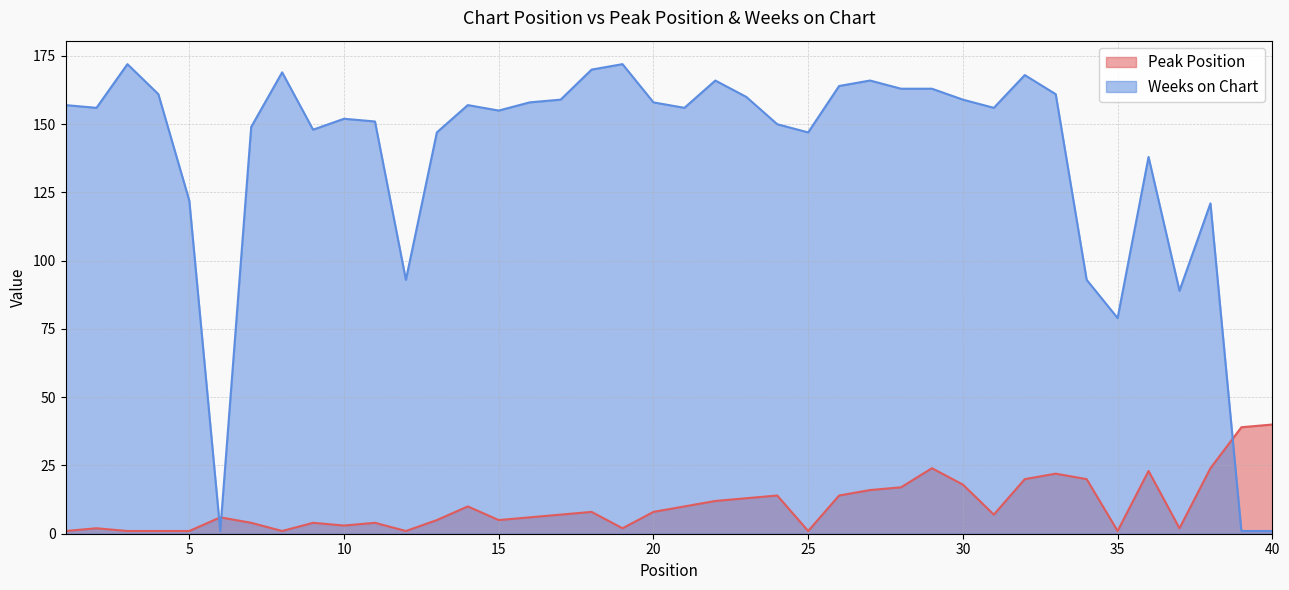

How many intersections are there between Weeks on Chart and Peak Position?

3